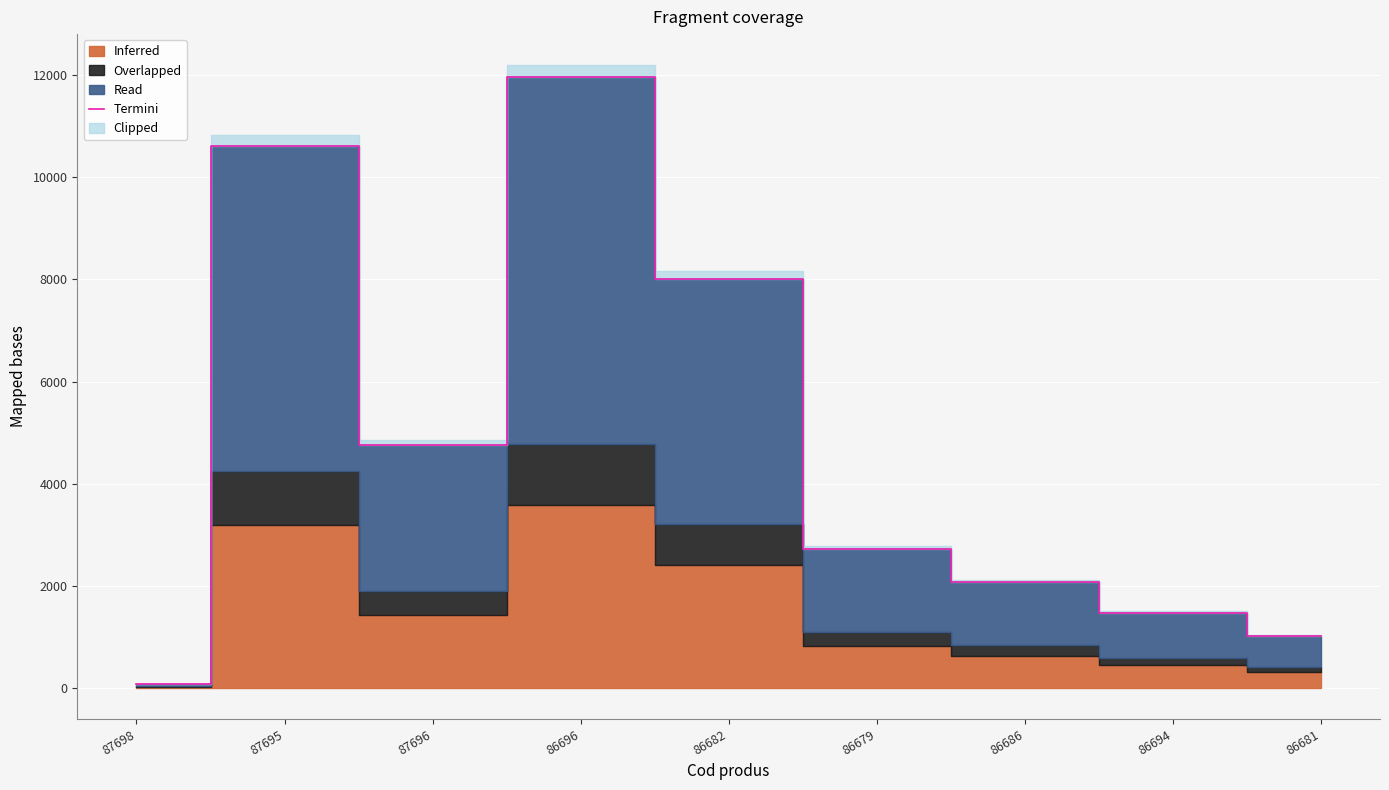

Rank the categories by value from lowest to highest.

87698, 86681, 86694, 86686, 86679, 87696, 86682, 87695, 86696